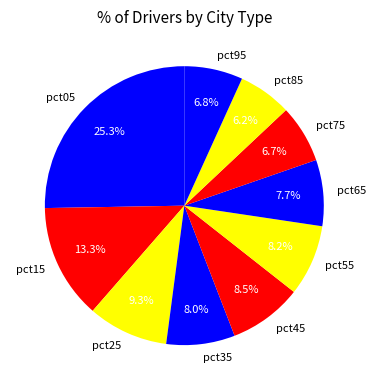

How many segments does this pie chart have?

10